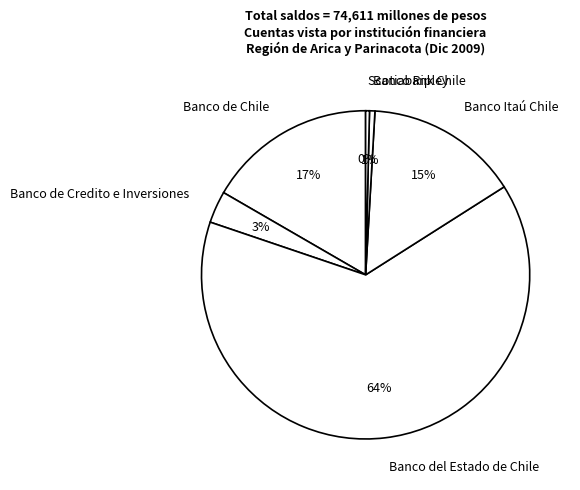

To the nearest percent, what portion does Banco Itaú Chile represent?

15%